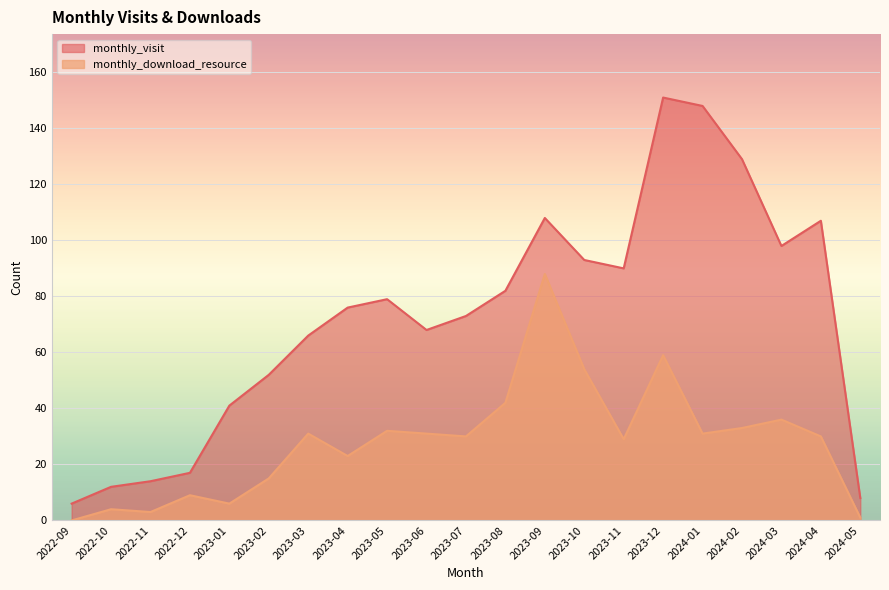

Which has a higher value, 2023-02 or 2022-09?

2023-02